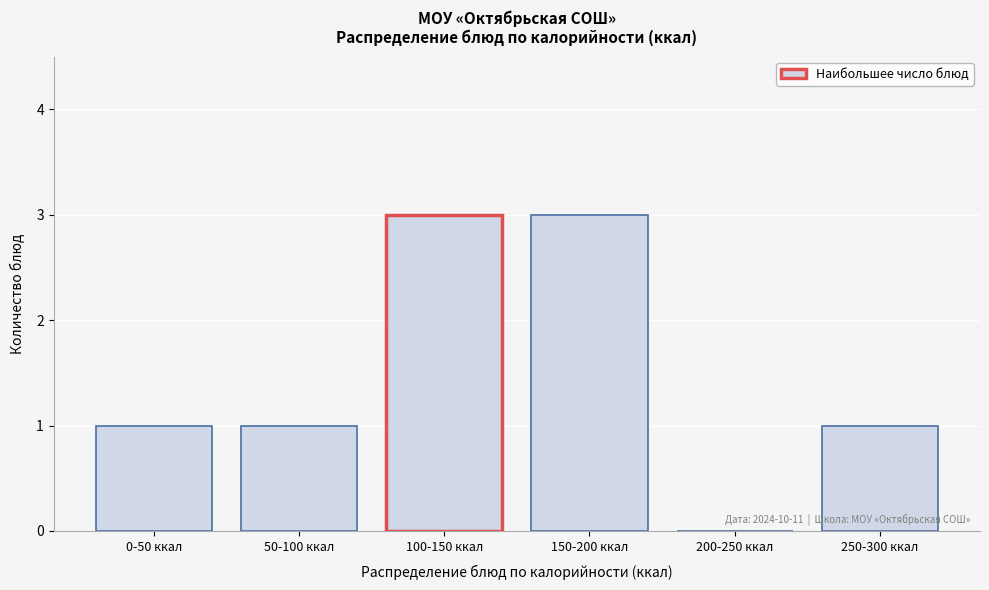

Reading left to right, transcribe all the data shown in this chart.

0-50 ккал=1	50-100 ккал=1	100-150 ккал=3	150-200 ккал=3	200-250 ккал=0	250-300 ккал=1